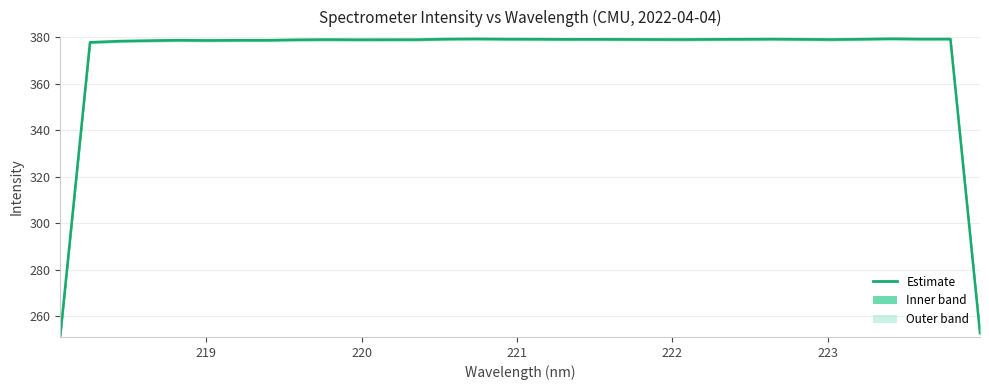

What is the value of the 23rd point from the left?

379.1